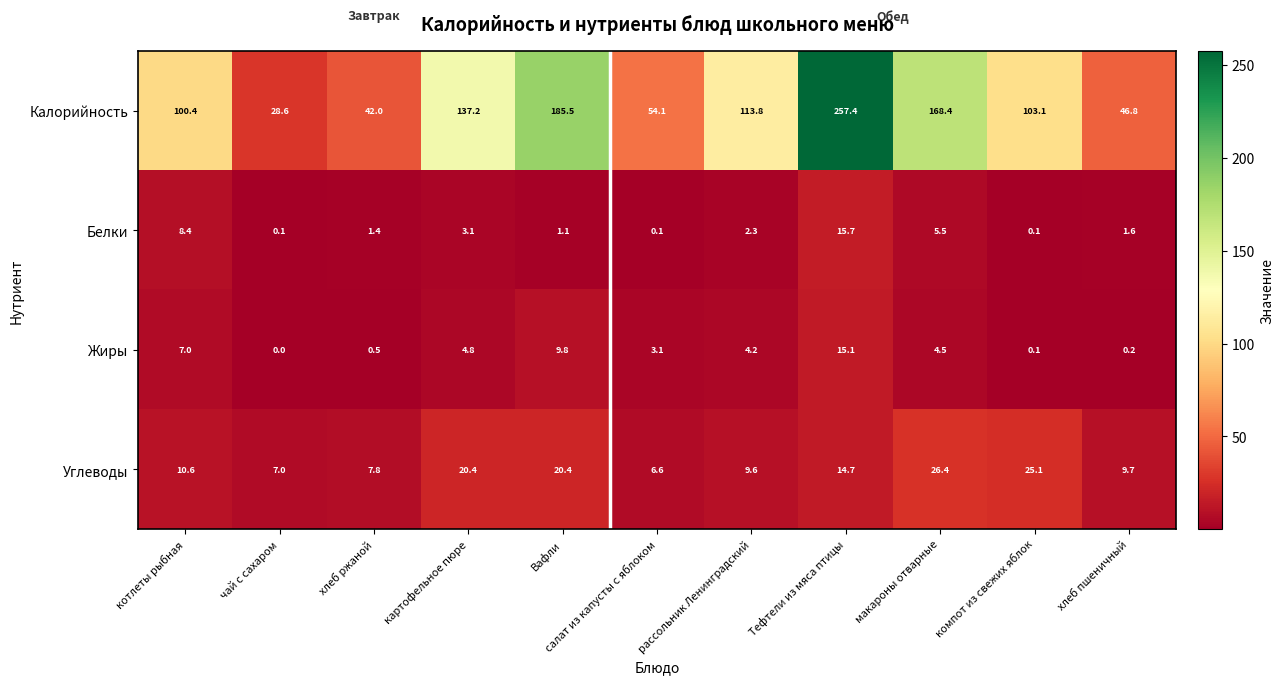

The Углеводы series shows 7.0 at чай с сахаром. True or false?

True